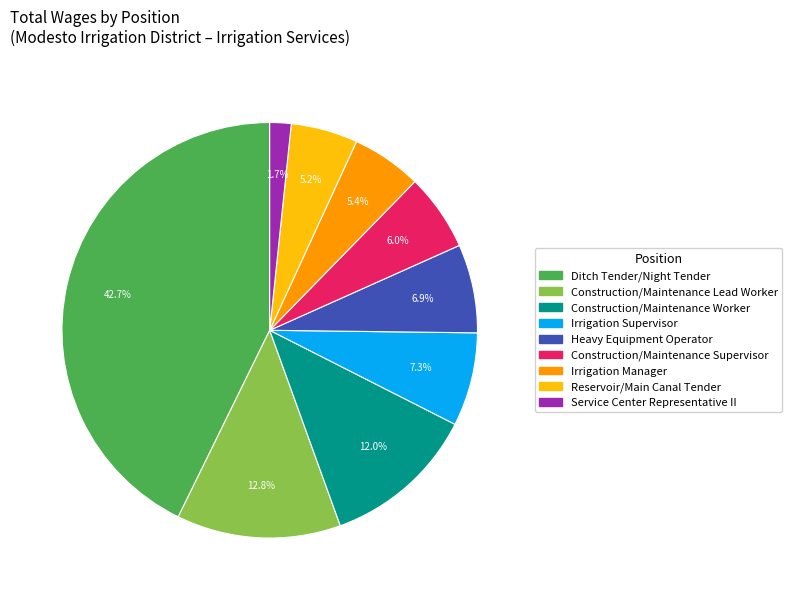

Does any single category account for the majority?

No